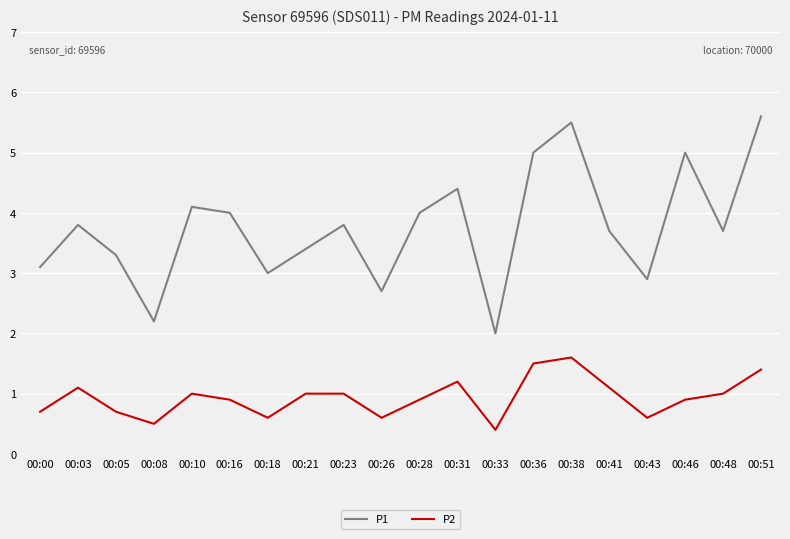

What value does the P2 series have at 00:21?

1.0